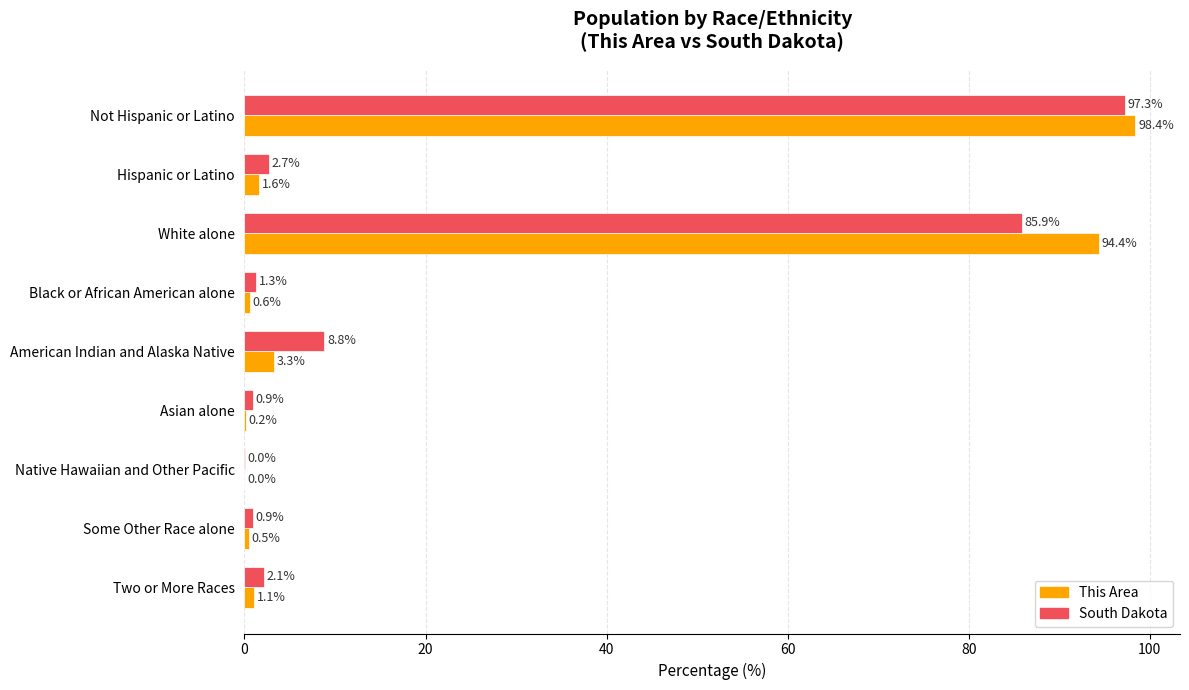

At which category is the sum across all series the highest?

Not Hispanic or Latino